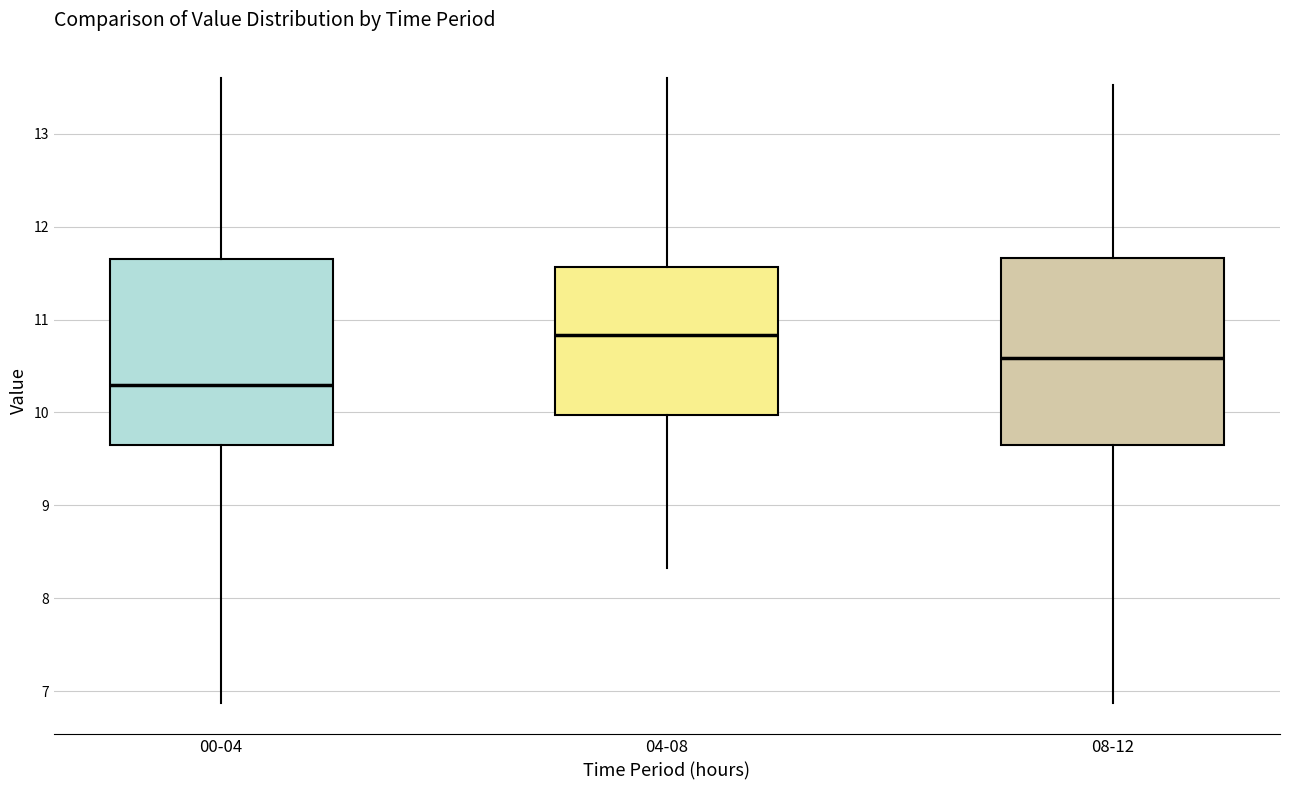

Where does the upper whisker of the box for 04-08 end on the y-axis? The values are not printed on the chart, so give them approximately, as read against the axis.

13.6